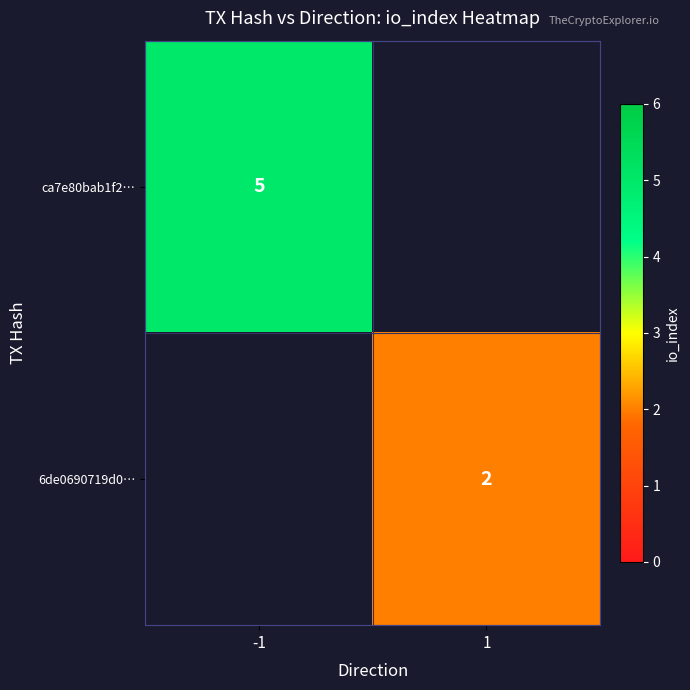

Is the value of ca7e80bab1f2… at -1 greater than the value of 6de0690719d0… at 1?

Yes